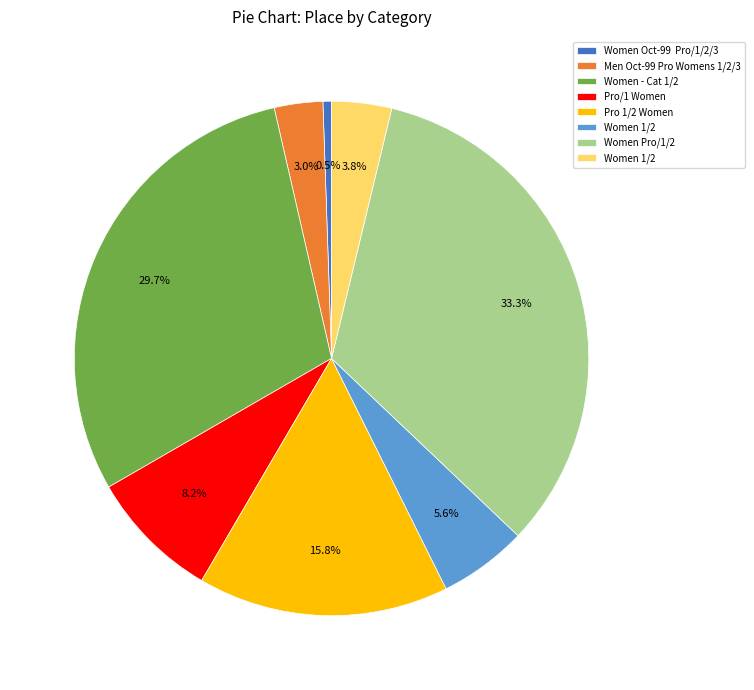

How many slices are in this pie chart?

8